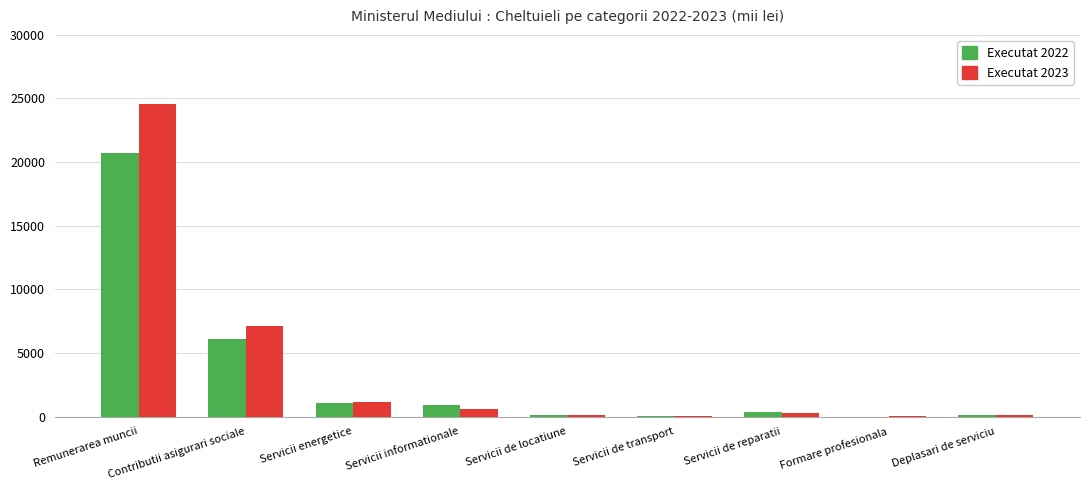

Which series has the largest range (max minus min)?

Executat 2023